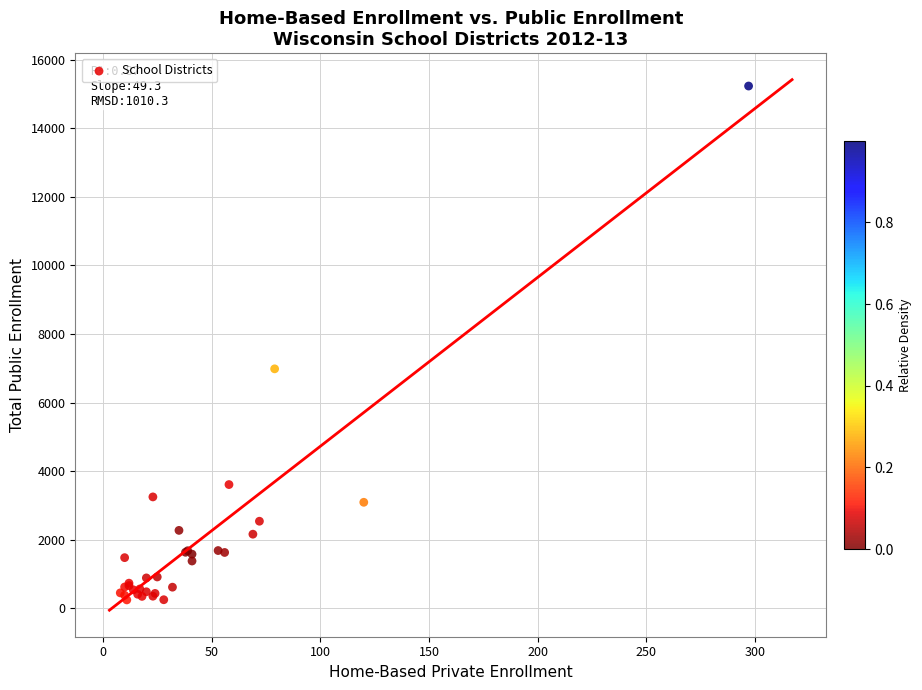

What Y value in the scatter plot is closest to 7739?

6985